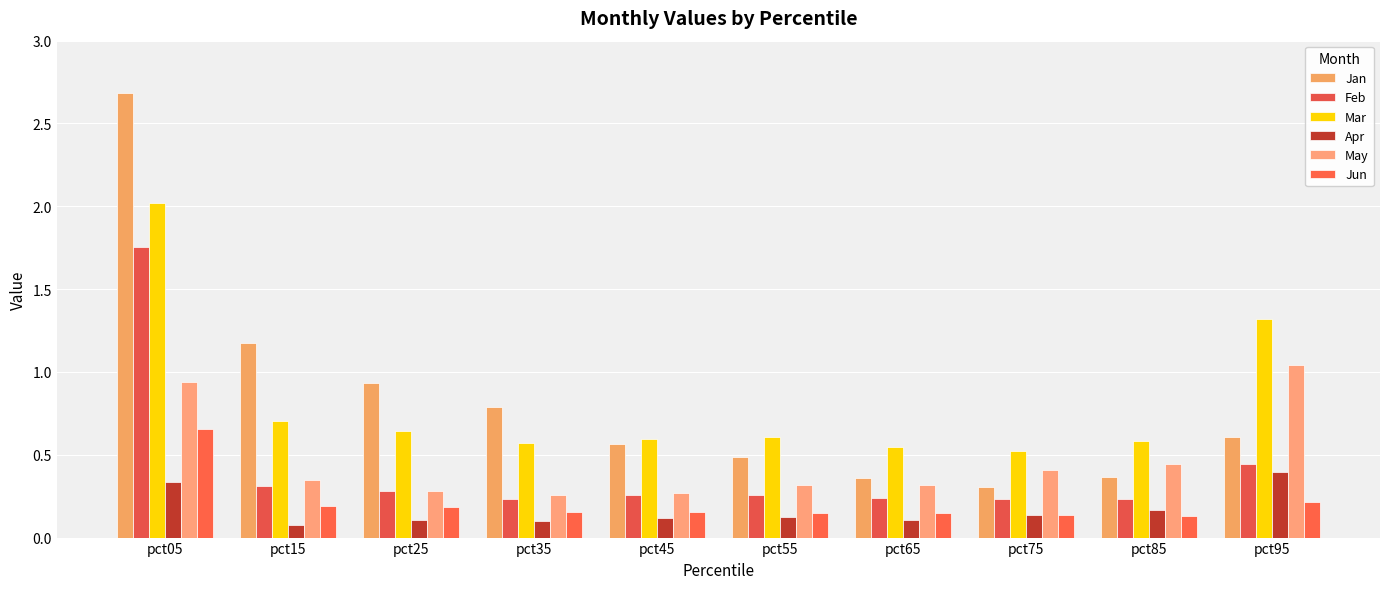

Reading left to right, what are all the values shown in this chart?

Jan: 2.7	1.2	0.9	0.8	0.6	0.5	0.4	0.3	0.4	0.6
Feb: 1.8	0.3	0.3	0.2	0.3	0.3	0.2	0.2	0.2	0.4
Mar: 2.0	0.7	0.6	0.6	0.6	0.6	0.5	0.5	0.6	1.3
Apr: 0.3	0.1	0.1	0.1	0.1	0.1	0.1	0.1	0.2	0.4
May: 0.9	0.3	0.3	0.3	0.3	0.3	0.3	0.4	0.4	1.0
Jun: 0.7	0.2	0.2	0.2	0.2	0.1	0.1	0.1	0.1	0.2